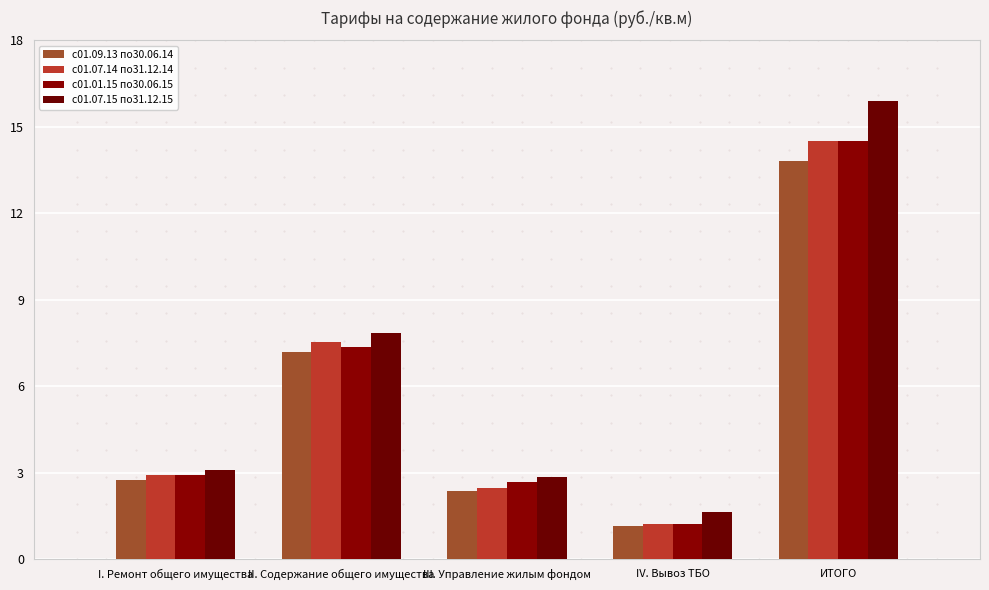

Between II. Содержание общего имущества and I. Ремонт общего имущества, which is larger?

II. Содержание общего имущества